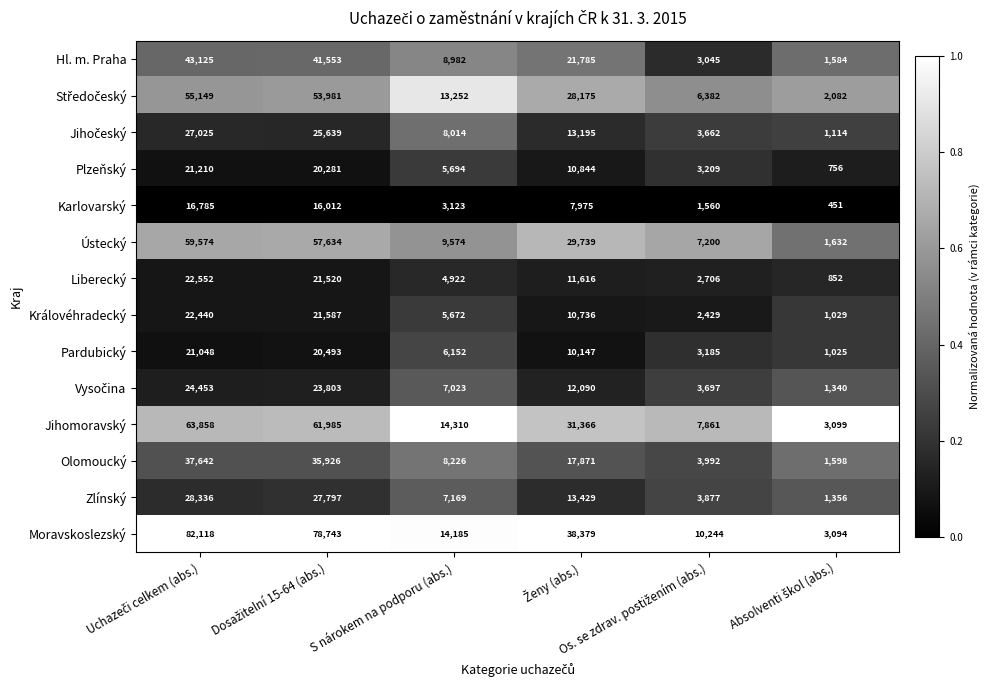

Which series has the largest total across all categories?

Moravskoslezský